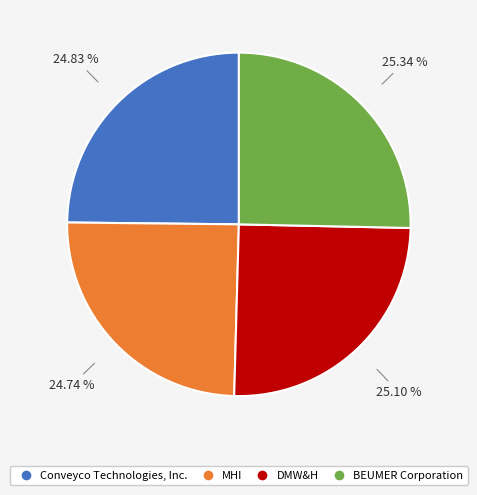

Is there a majority slice in this chart?

No